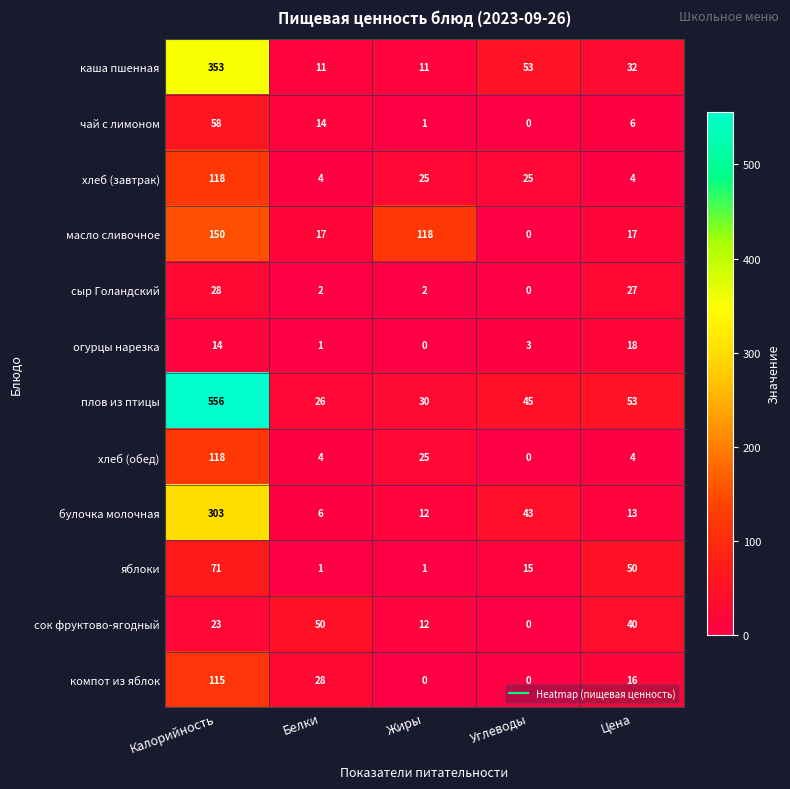

Which series changed the most between Калорийность and Цена?

плов из птицы